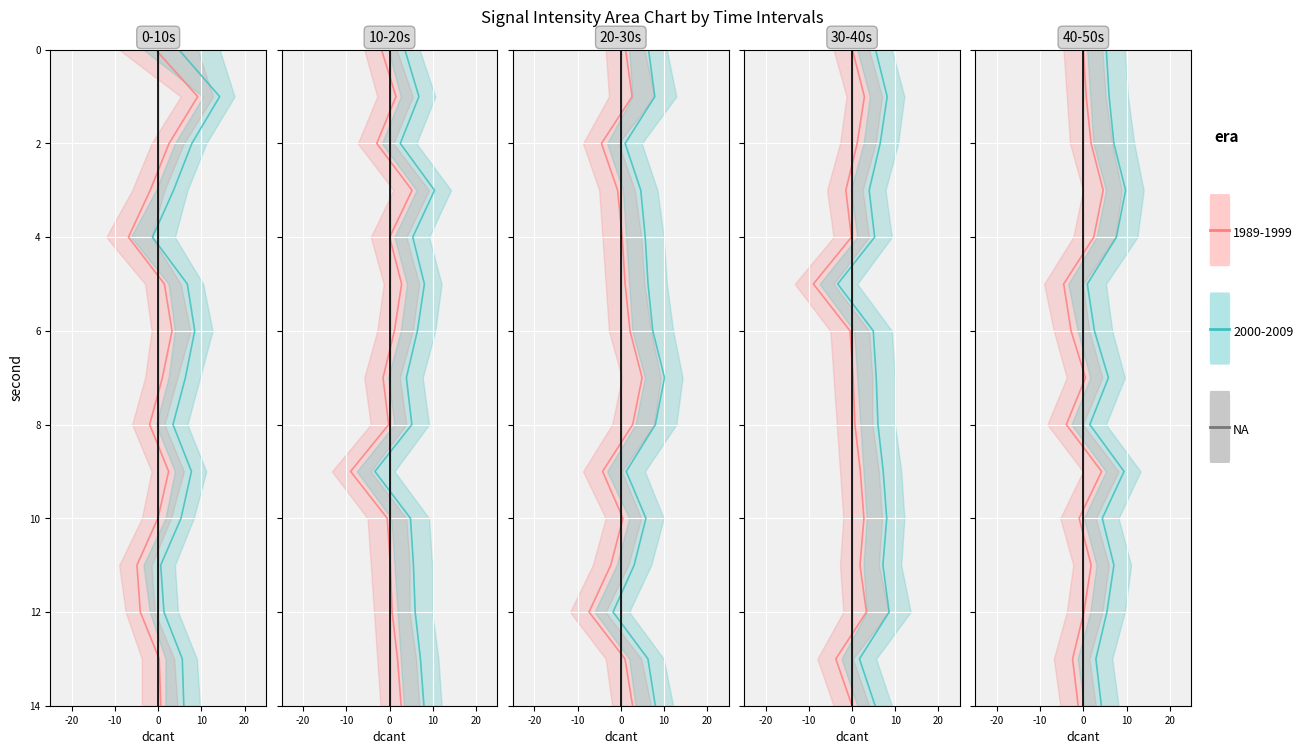

The chart shows a value of 2 at 0. True or false?

True